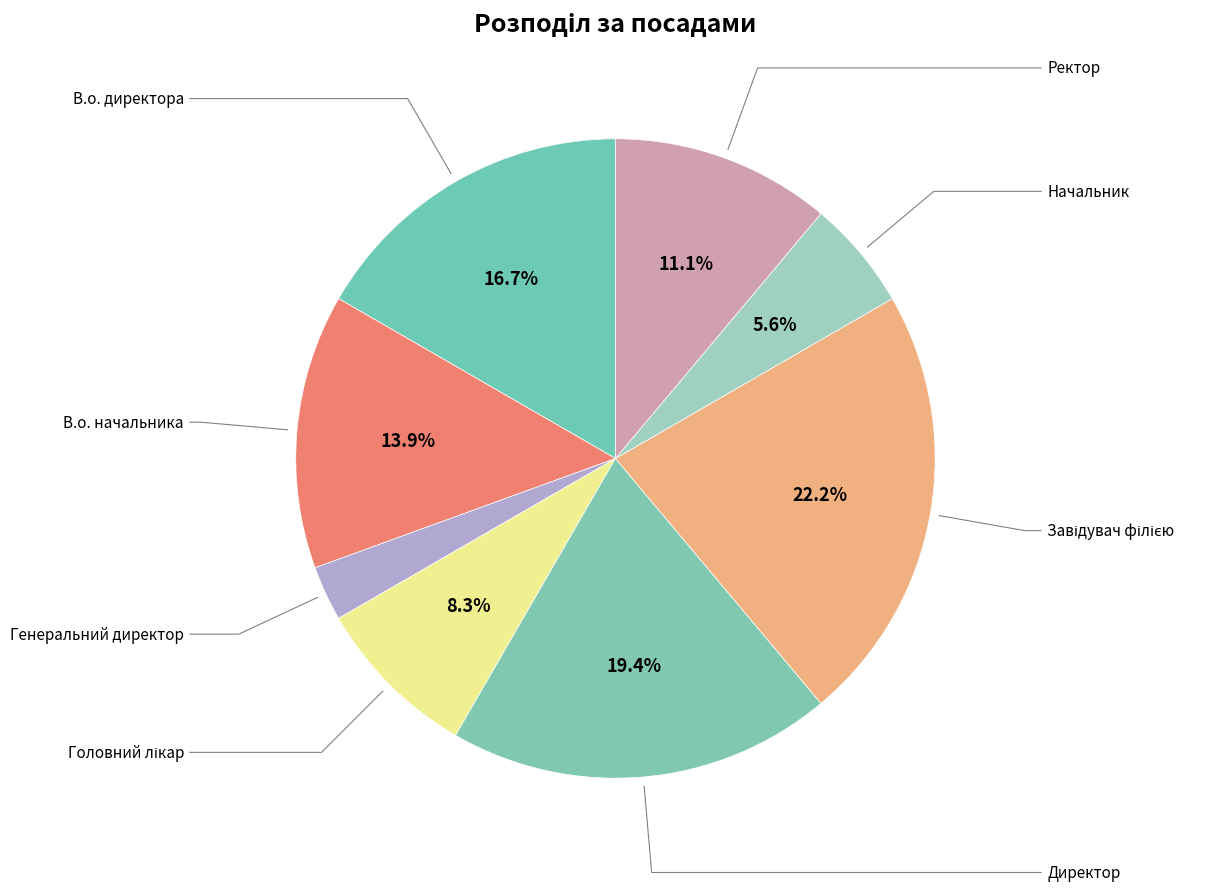

Which has a higher value, В.о. директора or Директор?

Директор